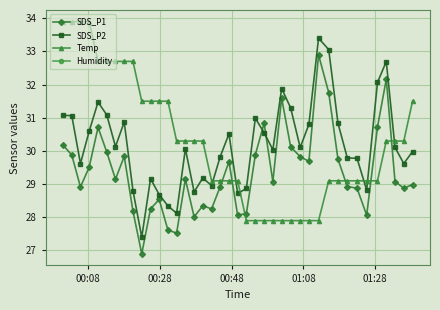

How many times do Temp and SDS_P1 cross each other?

6